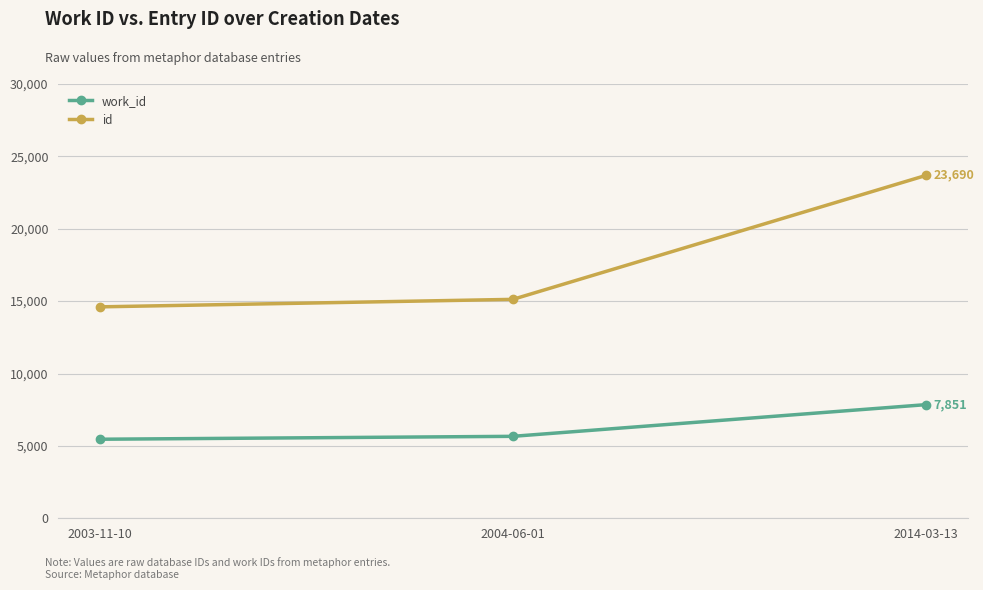

List the series in order of their peak value, highest first.

id, work_id